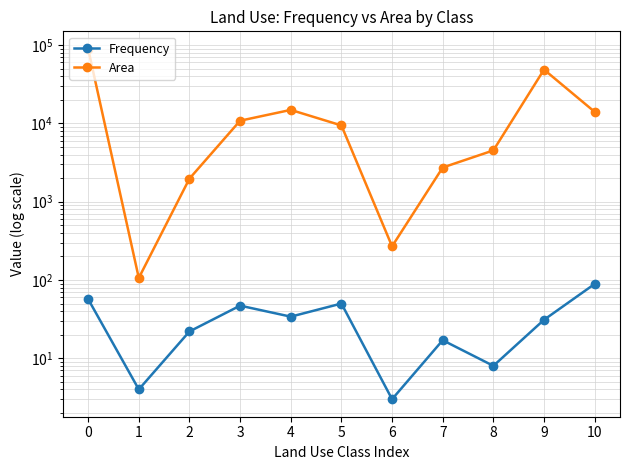

What is the value of the Area point at the 3rd from the left?

1970.5